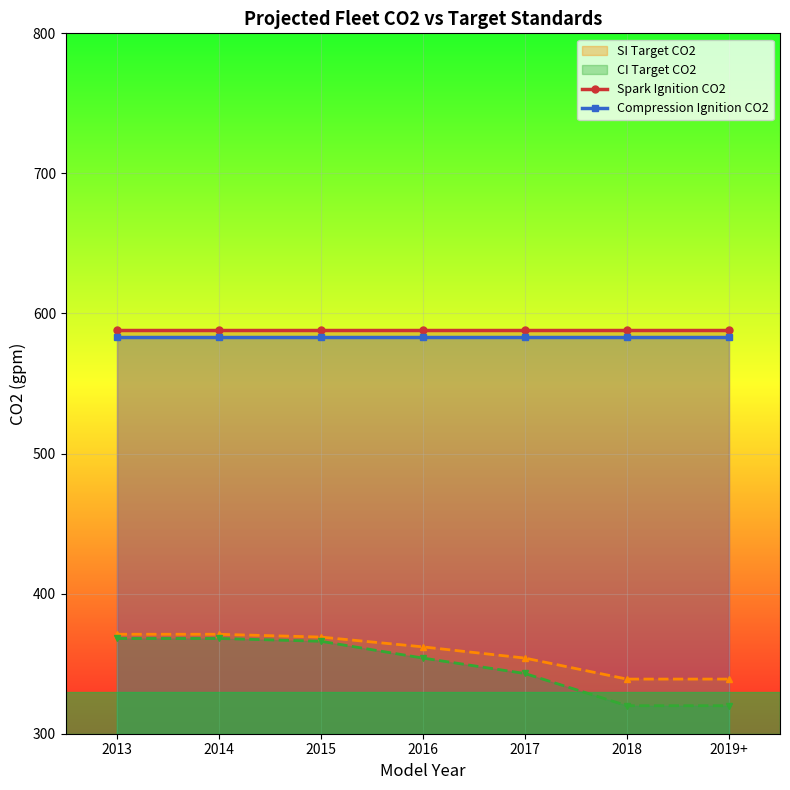

What is the smallest value displayed?

320.0